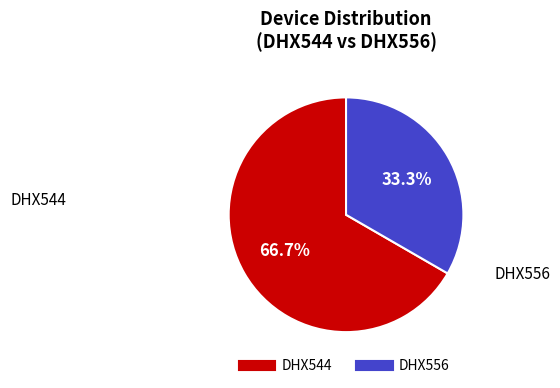

What is the largest slice in the pie chart?

DHX544